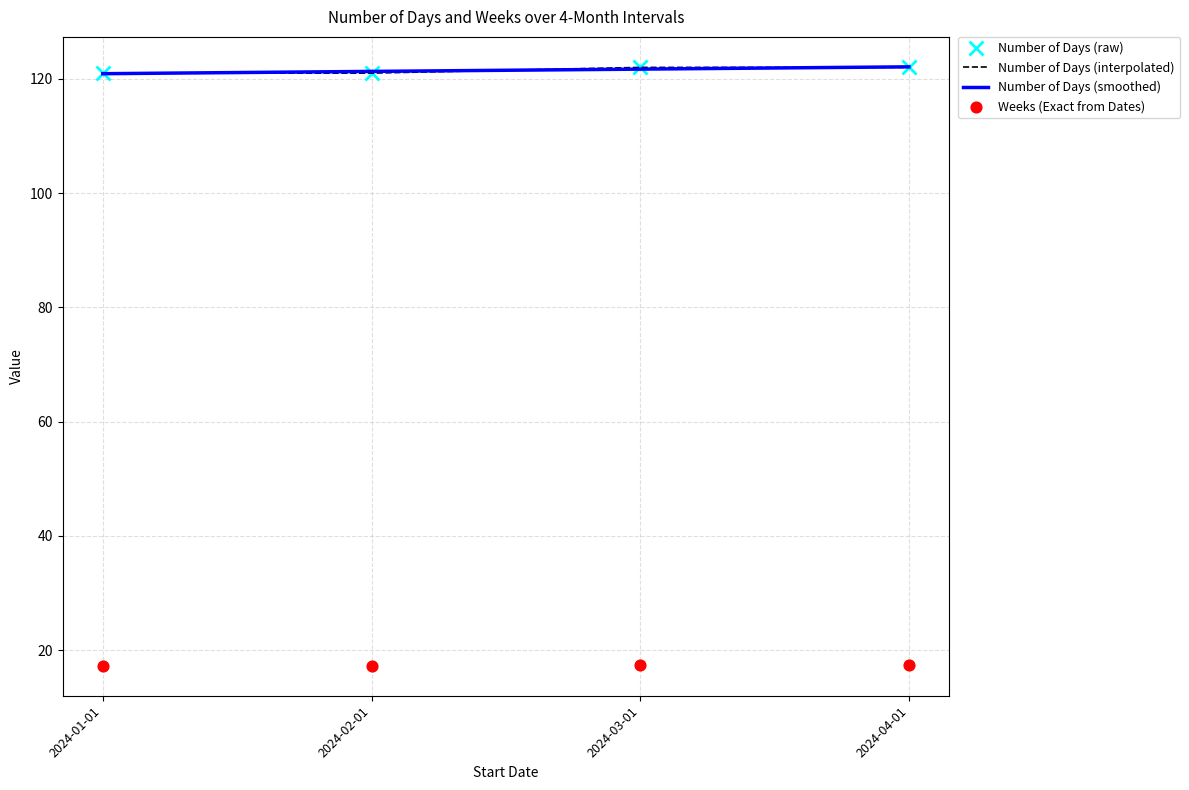

Is the value of Number of Days at 2024-01-01 greater than the value of Weeks (Exact from Dates) at 2024-04-01?

No